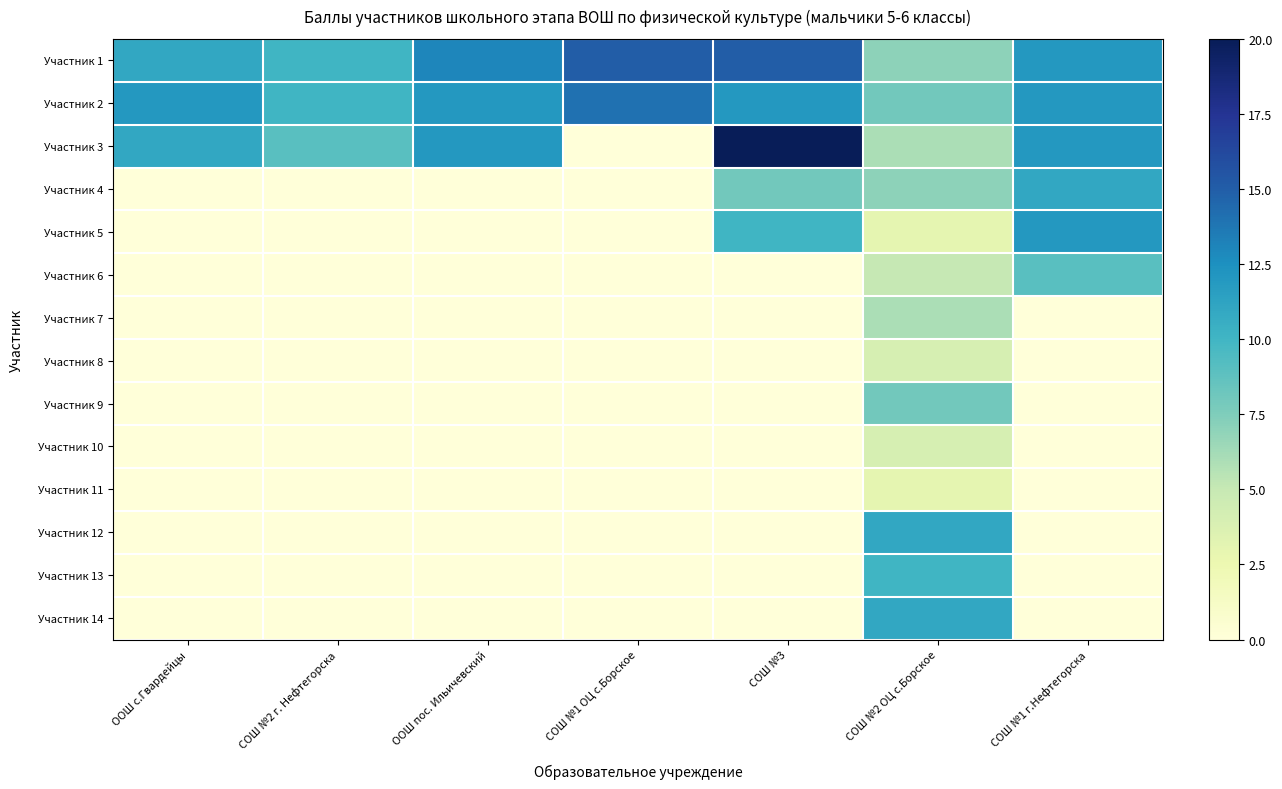

At how many categories does at least one series exceed 9?

7